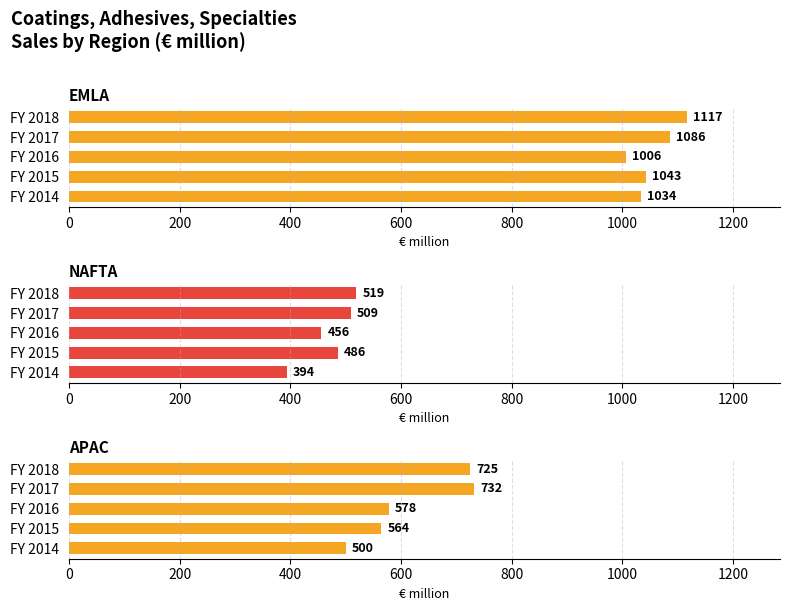

What are all the series names shown in the legend?

EMLA, NAFTA, APAC